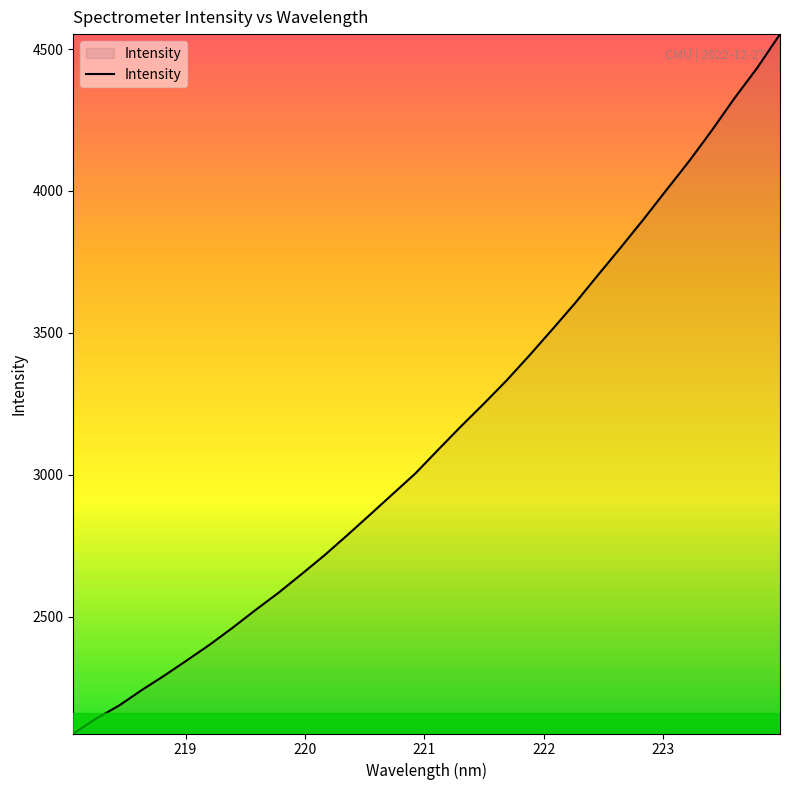

Count the number of values greater than 3089.

16